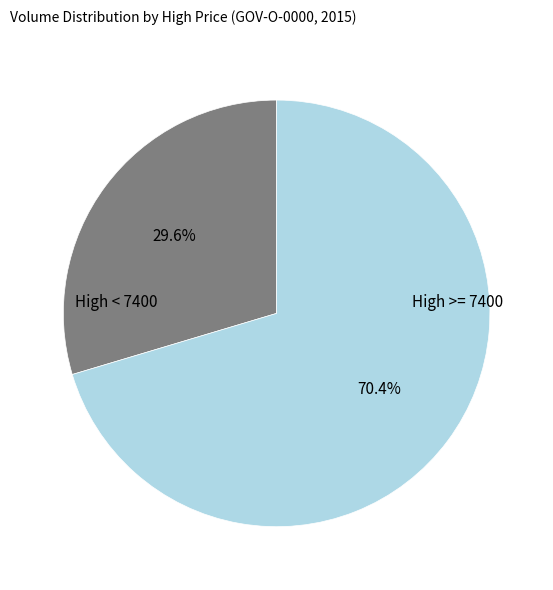

Does any single category account for the majority?

Yes